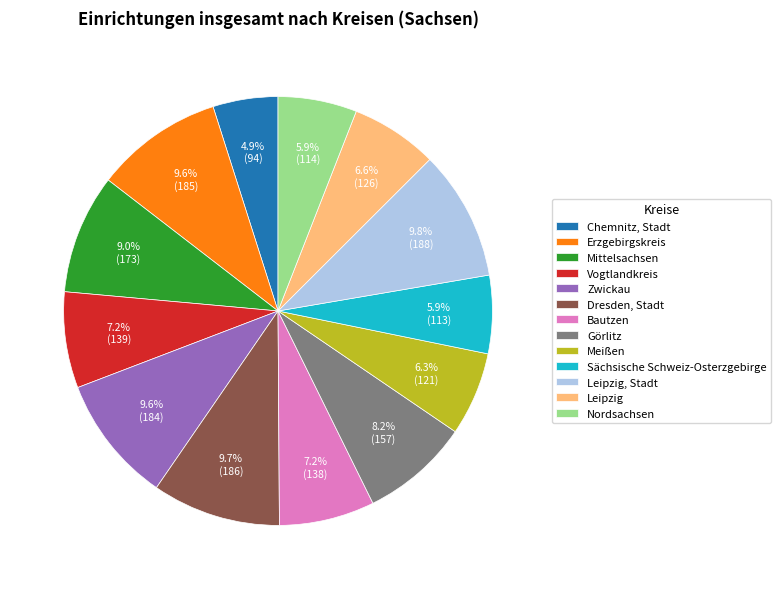

What percentage do Leipzig and Chemnitz, Stadt together represent?

11.5%